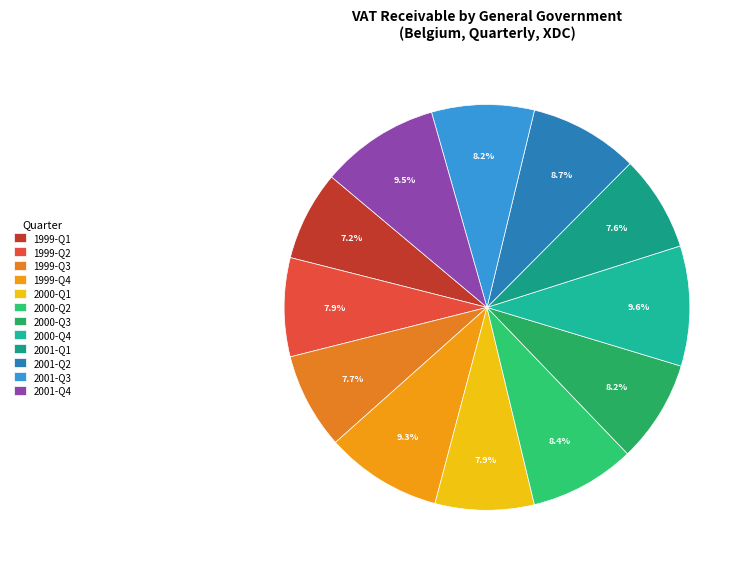

What is the change in value from 1999-Q1 to 2001-Q1?

+252.6